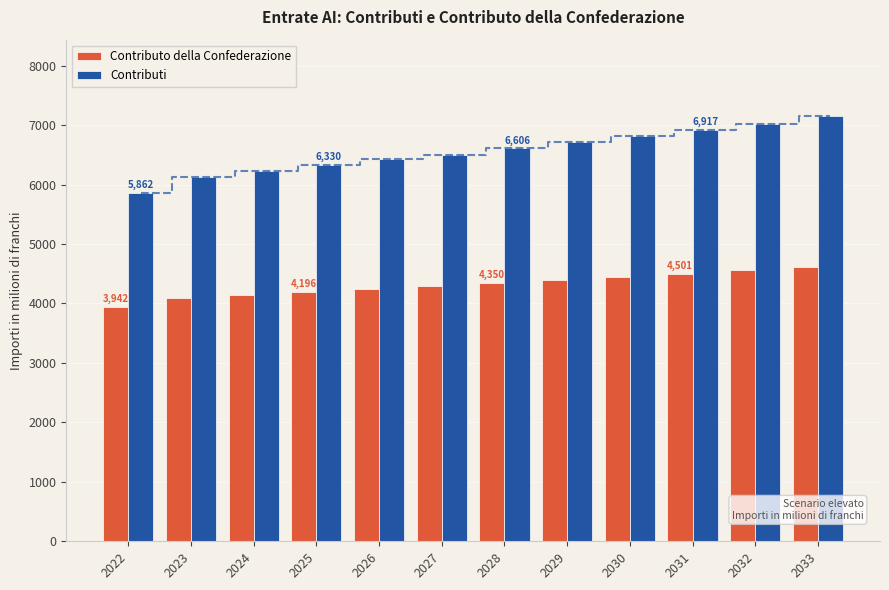

How many data points in Contributo della Confederazione are less than 4350?

6